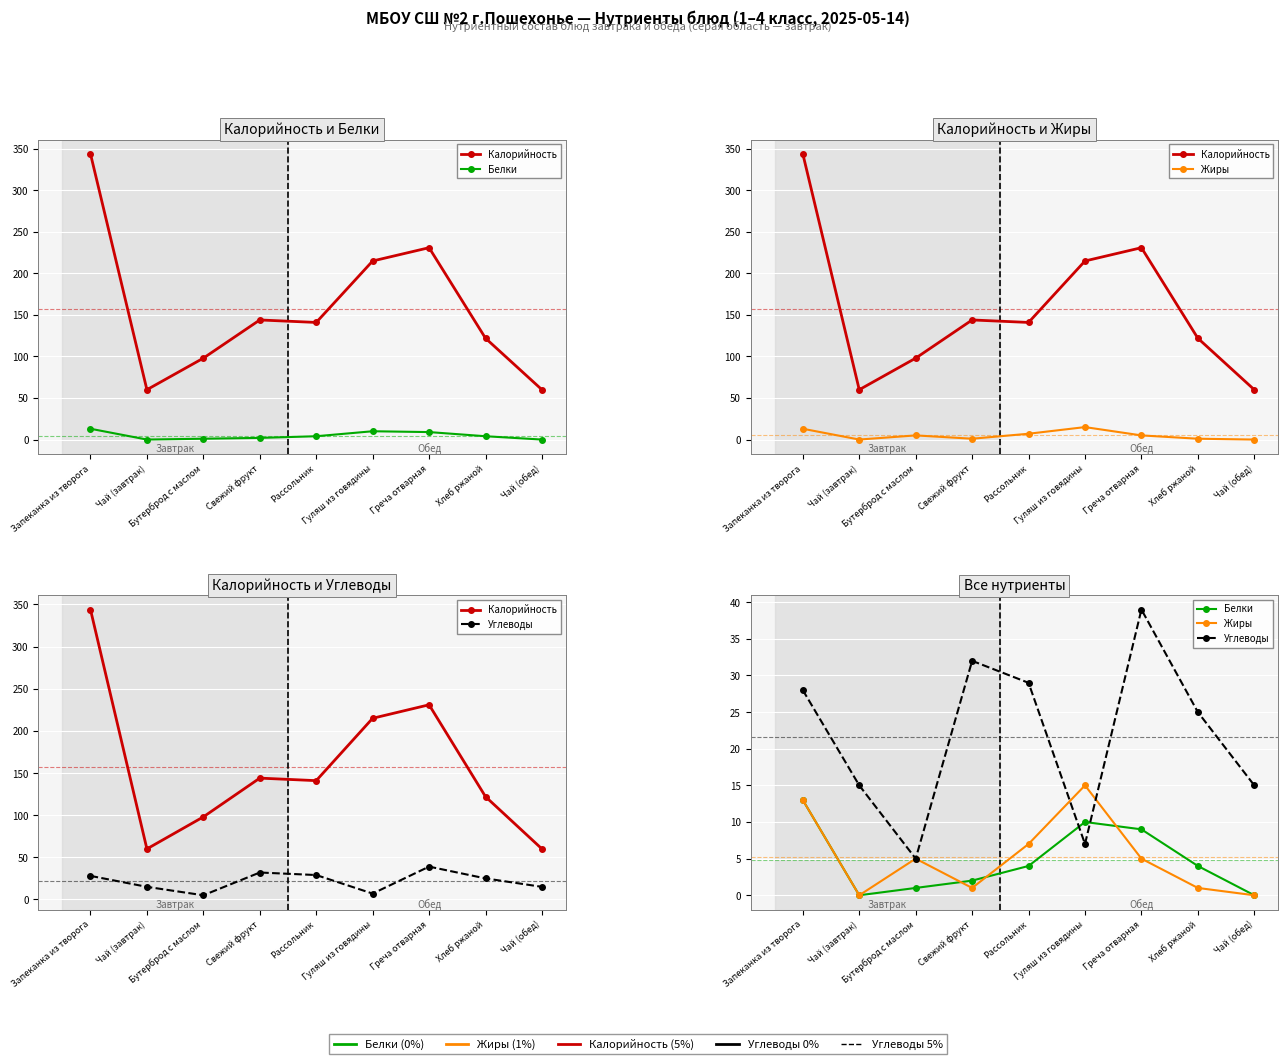

What is the difference between the second highest and second lowest values in the Белки series?

10